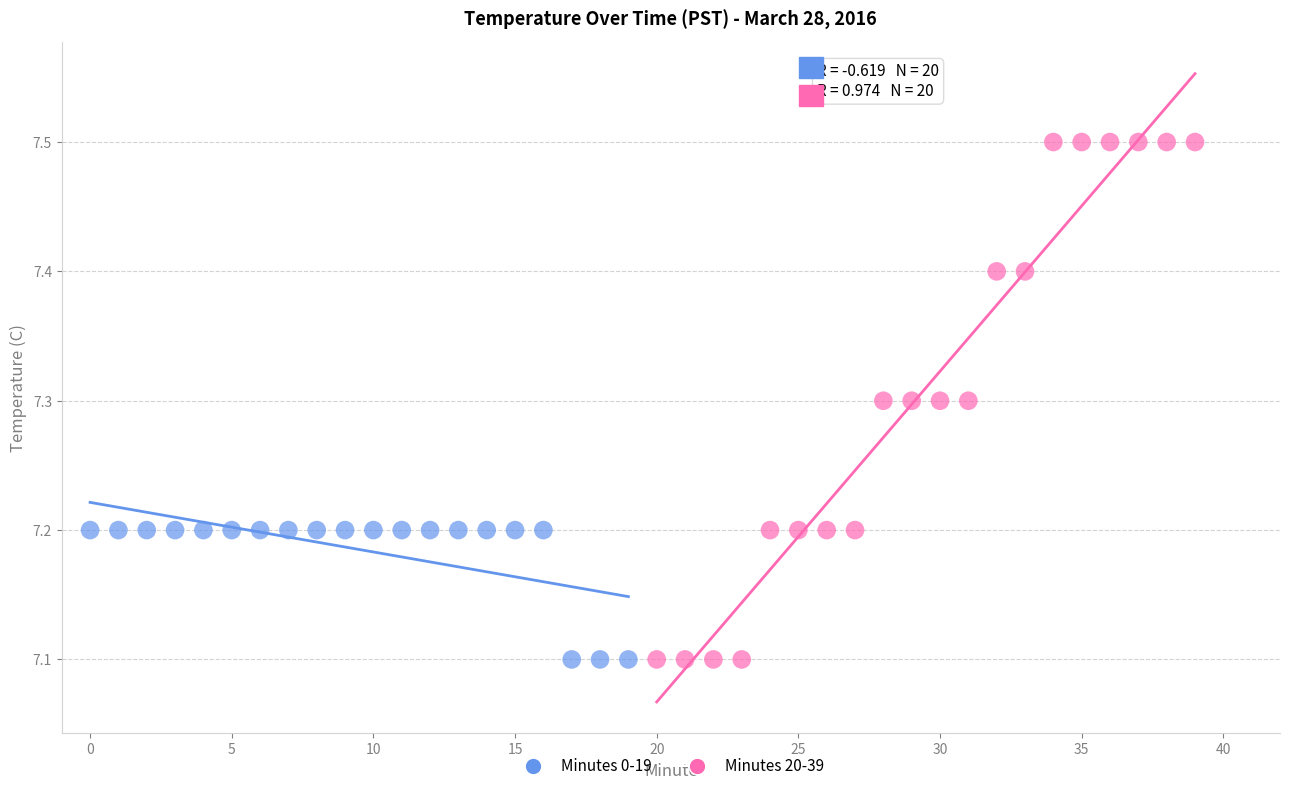

What are all the series names shown in the legend?

Minutes 0-19, Minutes 20-39